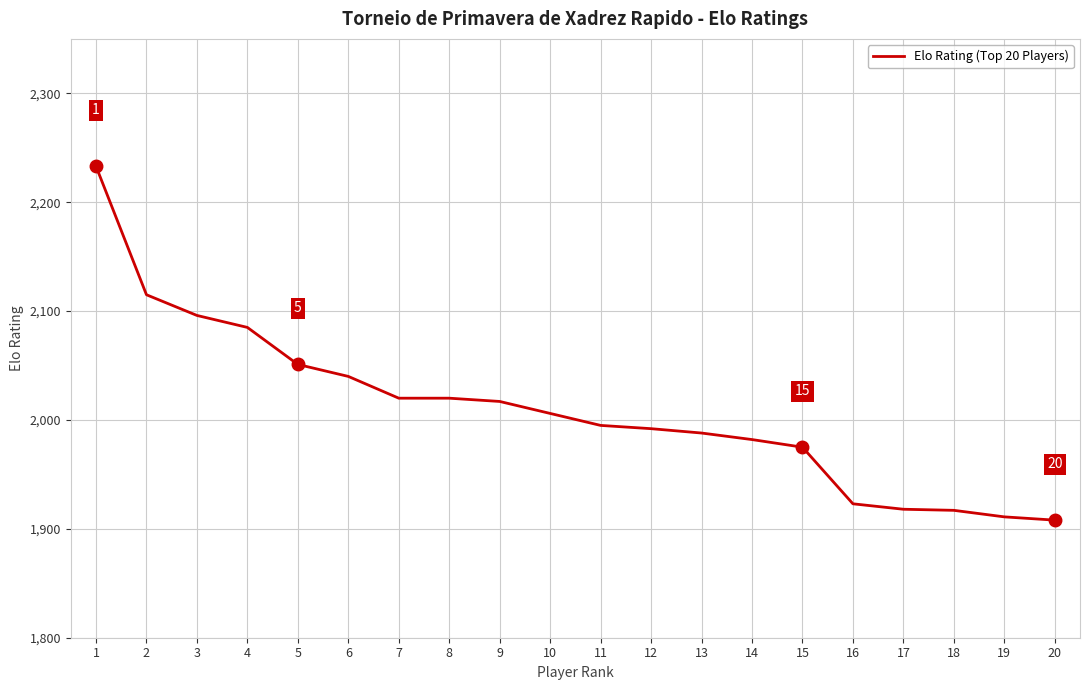

The chart shows a value of 1923 at 16. True or false?

True